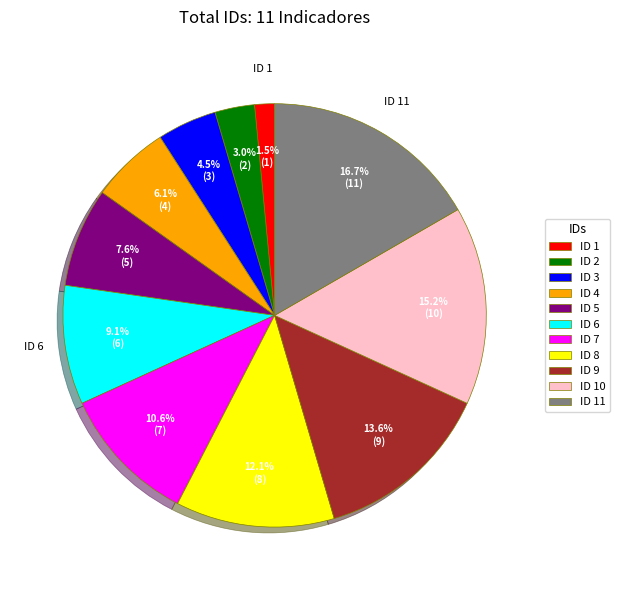

Rank the categories by value from lowest to highest.

ID 1, ID 2, ID 3, ID 4, ID 5, ID 6, ID 7, ID 8, ID 9, ID 10, ID 11